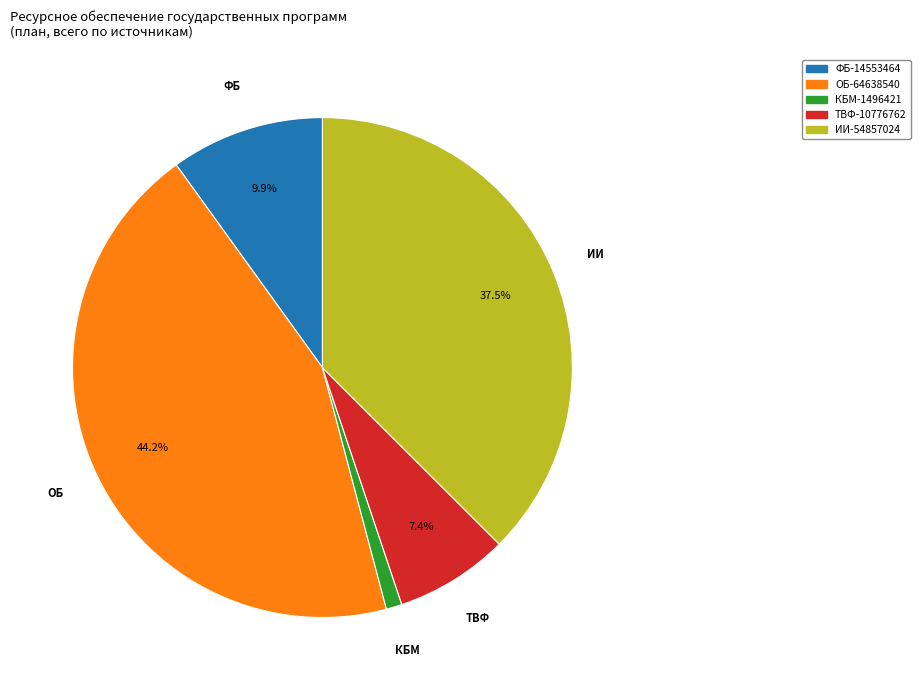

Is there a majority slice in this chart?

No